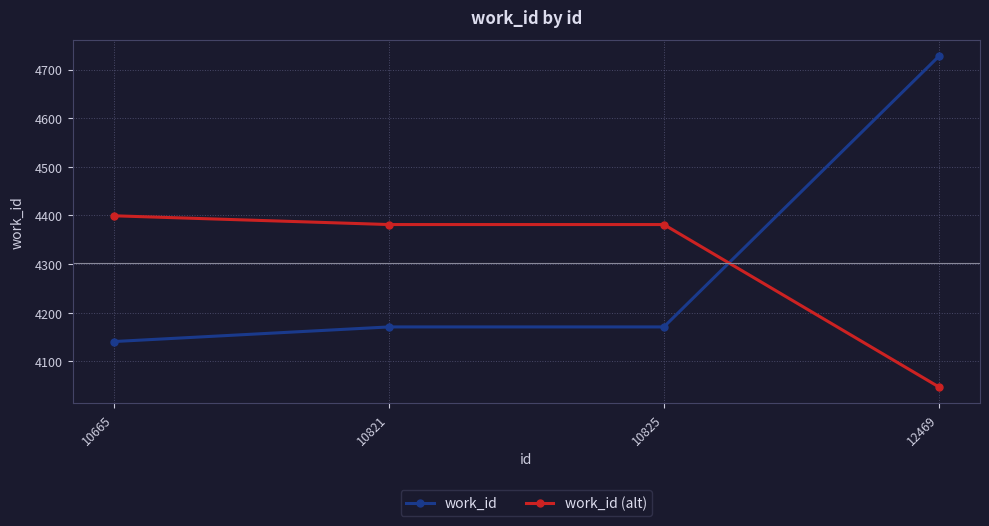

At 12469, list the series in order from smallest to largest.

work_id (alt), work_id